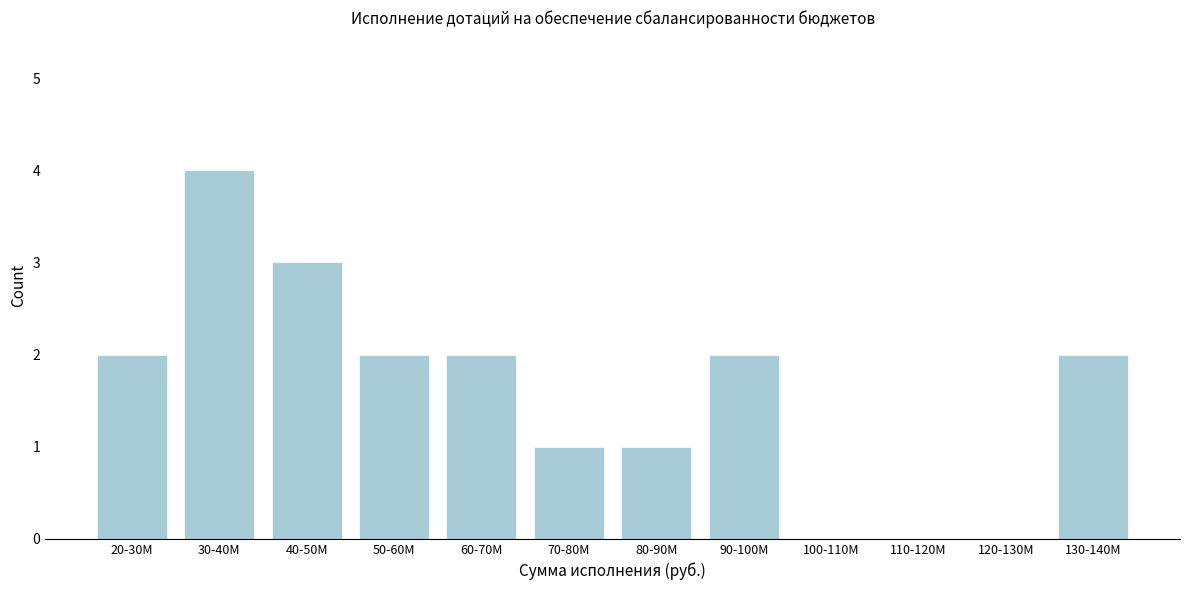

Reading right to left, list all the values displayed in this chart.

130-140M=2	120-130M=0	110-120M=0	100-110M=0	90-100M=2	80-90M=1	70-80M=1	60-70M=2	50-60M=2	40-50M=3	30-40M=4	20-30M=2